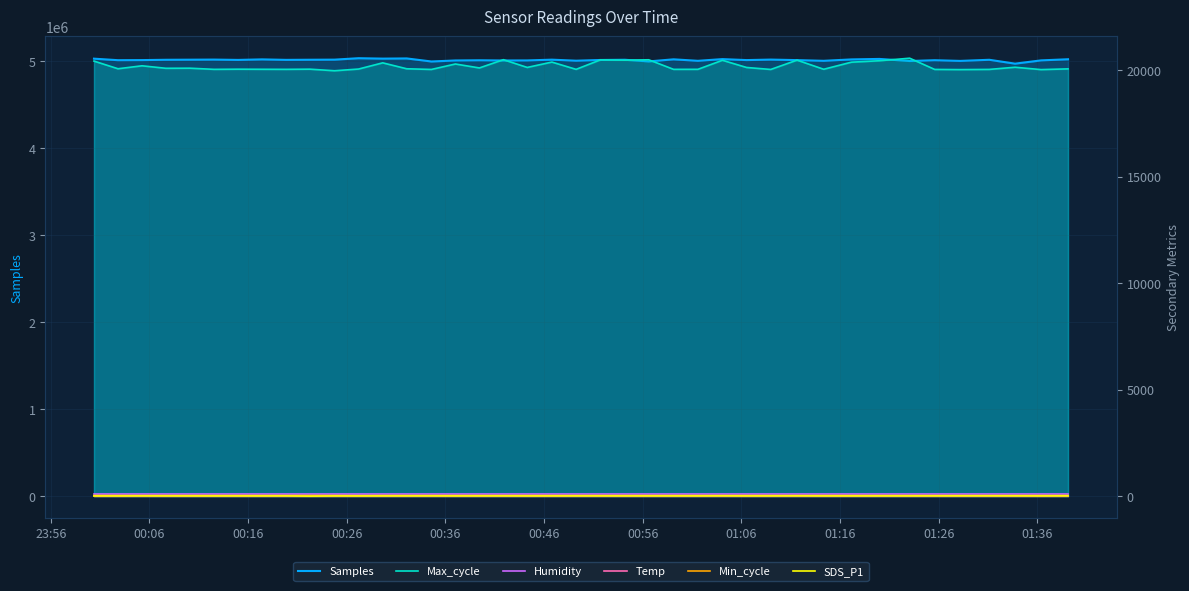

What is the value of the SDS_P1 point at the 21st from the left?

12.1